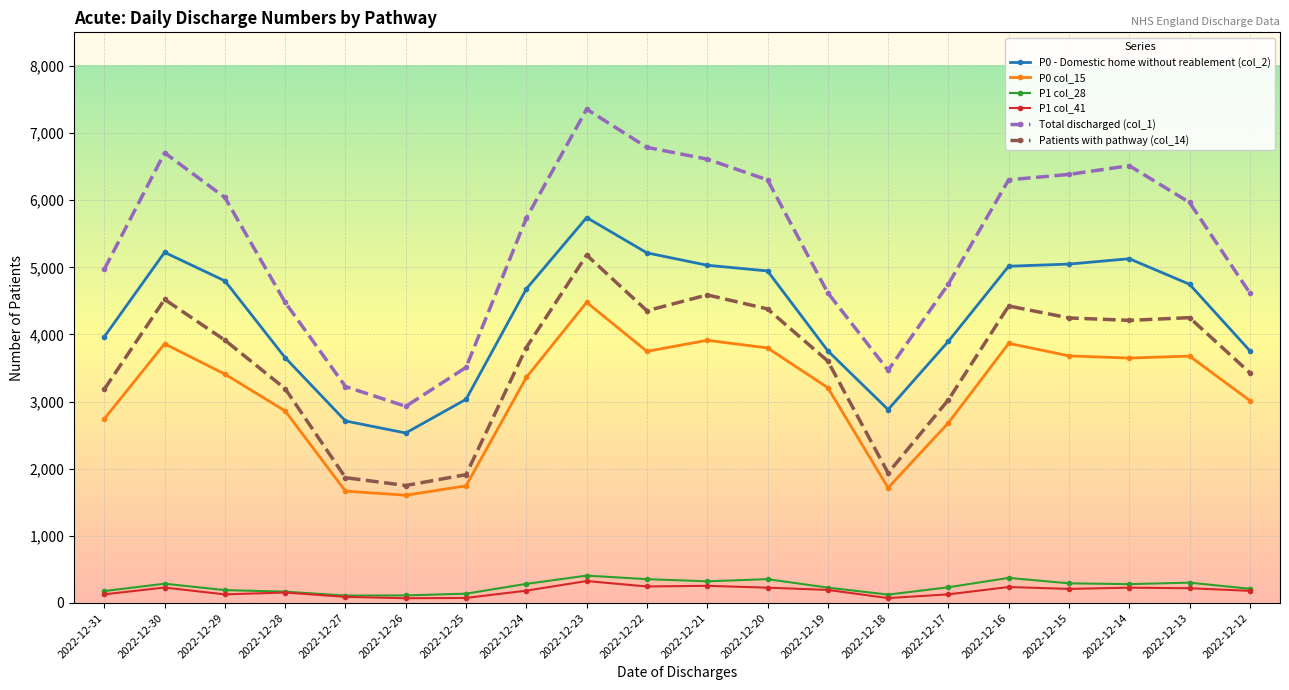

Is it true that P0 col_15 equals 4511 at 2022-12-24?

False